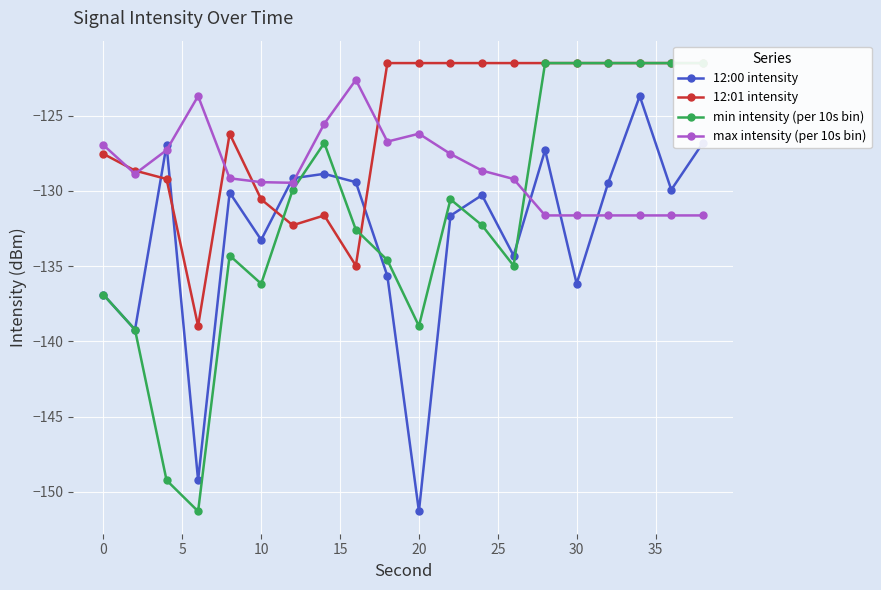

What is the lowest value of the 12:00 intensity series?

-151.3